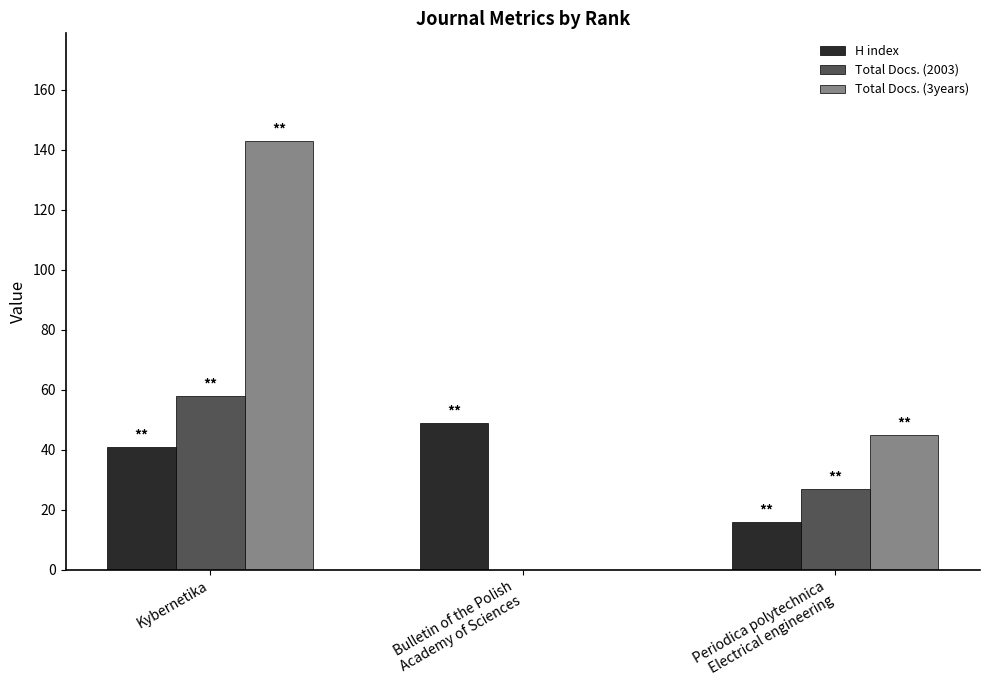

Reading left to right, transcribe all the data shown in this chart.

H index: Kybernetika=41	Bulletin of the Polish
Academy of Sciences=49	Periodica polytechnica
Electrical engineering=16
Total Docs. (2003): Kybernetika=58	Bulletin of the Polish
Academy of Sciences=0	Periodica polytechnica
Electrical engineering=27
Total Docs. (3years): Kybernetika=143	Bulletin of the Polish
Academy of Sciences=0	Periodica polytechnica
Electrical engineering=45